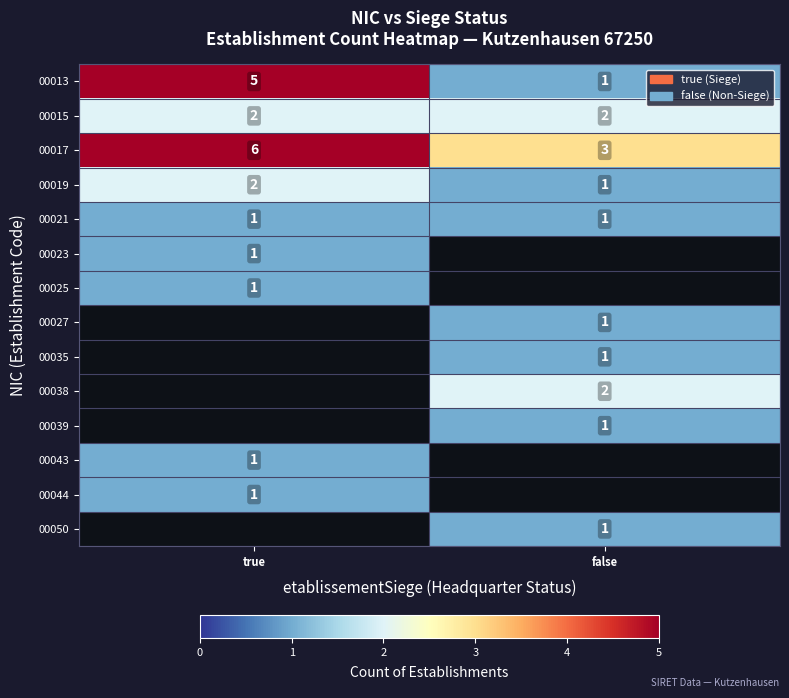

At which label does 00017 reach its minimum?

false